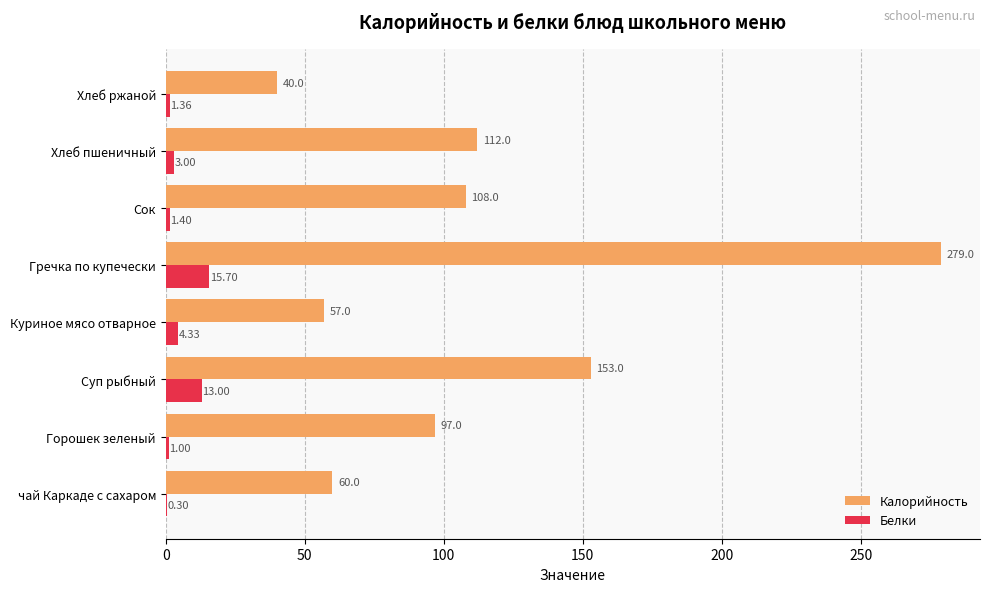

Where is Белки nearest to the value 8?

Куриное мясо отварное